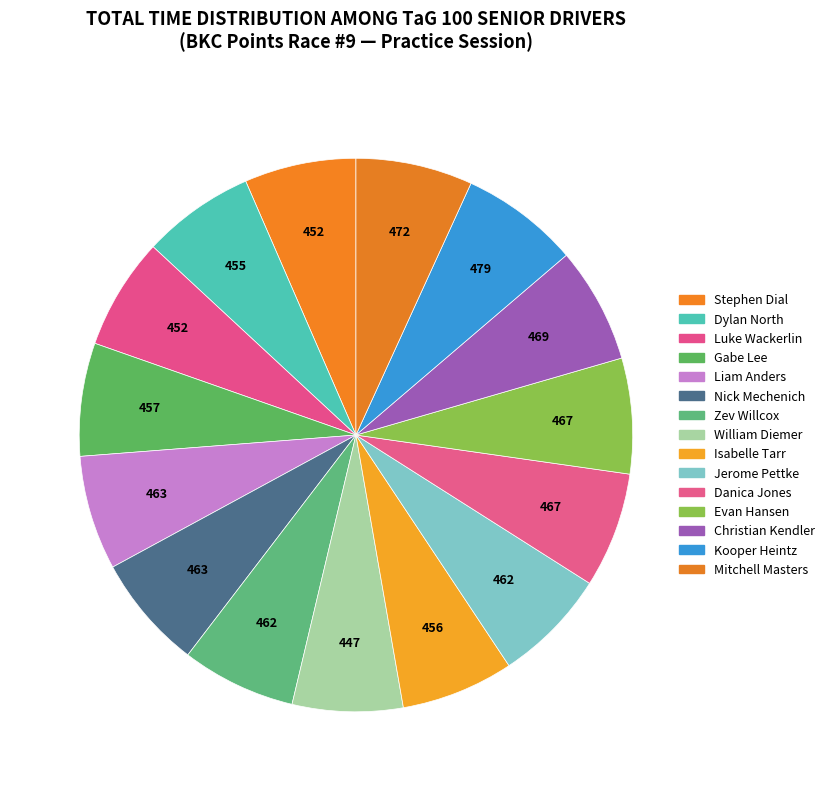

Rank the categories by value from lowest to highest.

William Diemer, Stephen Dial, Luke Wackerlin, Dylan North, Isabelle Tarr, Gabe Lee, Jerome Pettke, Zev Willcox, Liam Anders, Nick Mechenich, Danica Jones, Evan Hansen, Christian Kendler, Mitchell Masters, Kooper Heintz